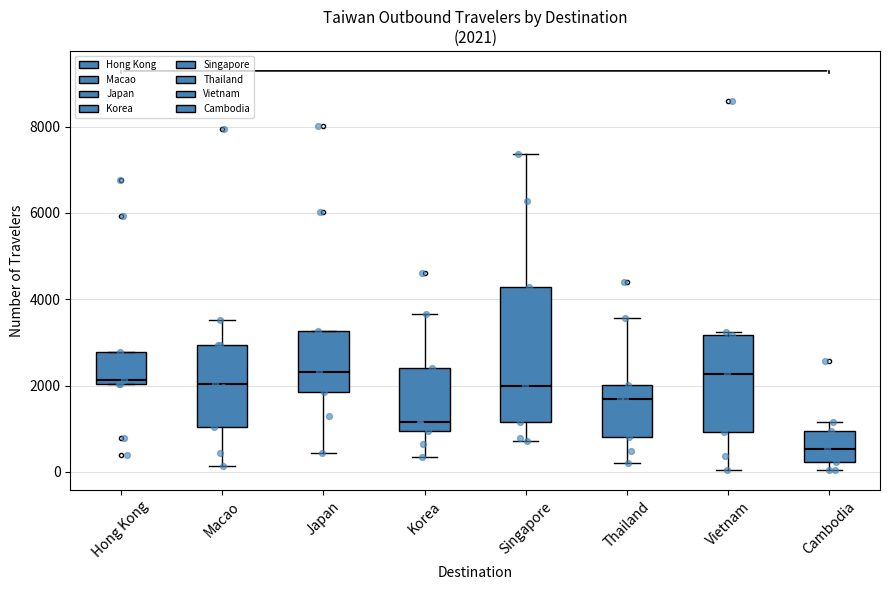

Which box is the tallest, from its lower edge to its upper edge?

Singapore